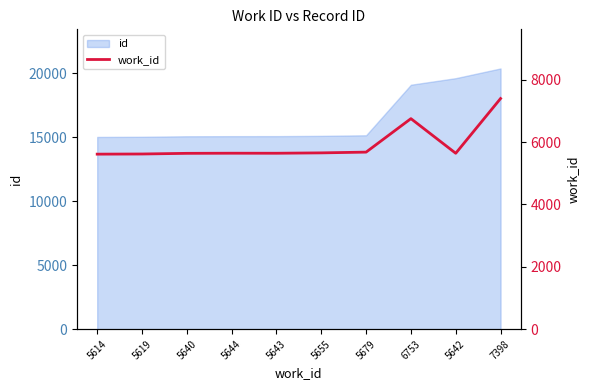

Where does the data first go above 5644?

5655